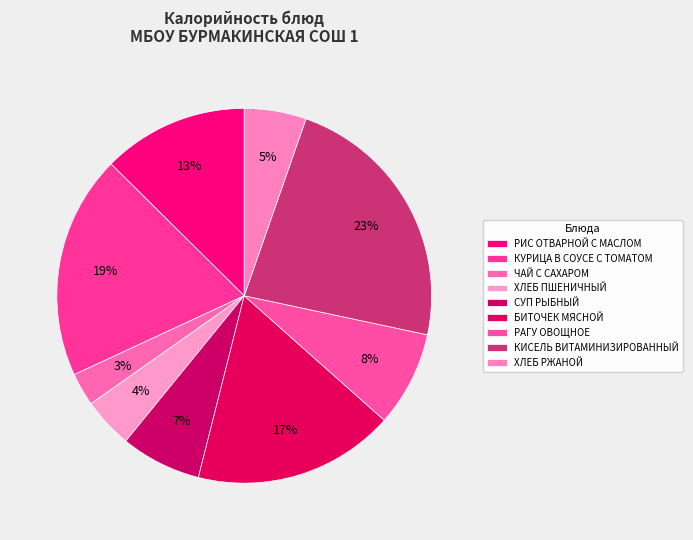

What percentage do ХЛЕБ ПШЕНИЧНЫЙ and КУРИЦА В СОУСЕ С ТОМАТОМ together represent?

23.7%